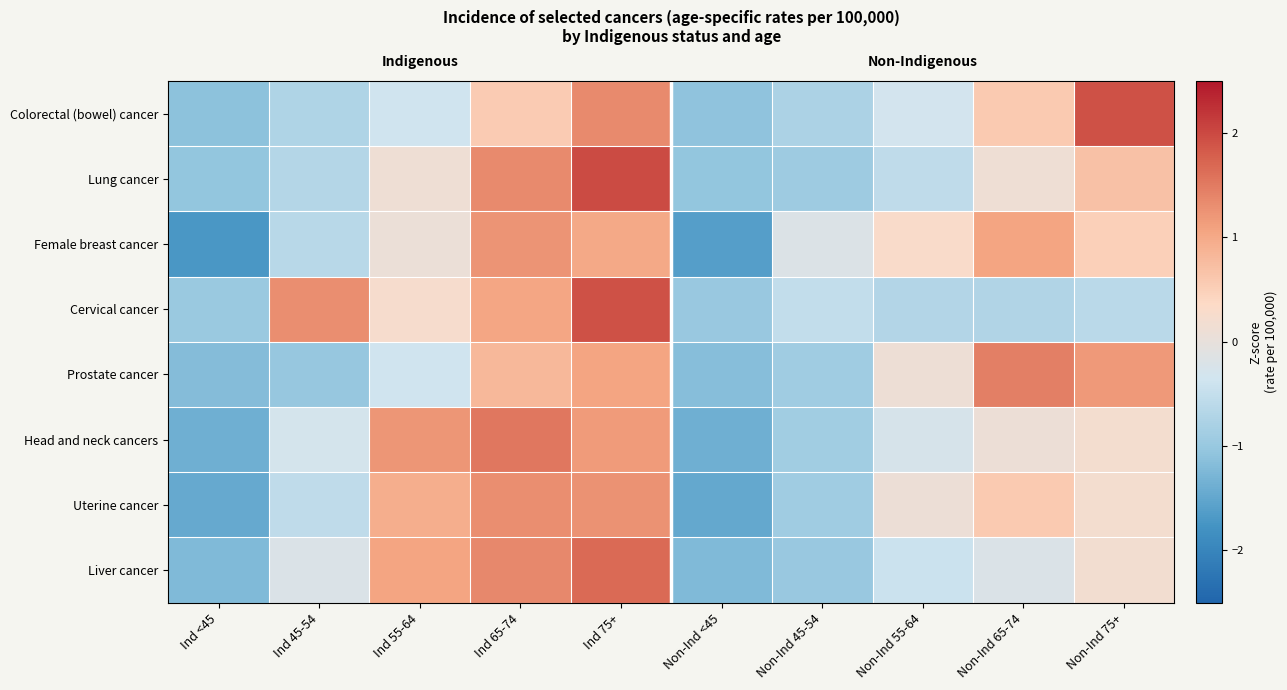

Reading right to left, transcribe all the data shown in this chart.

Colorectal (bowel) cancer: Non-Ind 75+=1.9	Non-Ind 65-74=0.6	Non-Ind 55-64=-0.3	Non-Ind 45-54=-0.8	Non-Ind <45=-1.1	Ind 75+=1.3	Ind 65-74=0.6	Ind 55-64=-0.4	Ind 45-54=-0.7	Ind <45=-1.1
Lung cancer: Non-Ind 75+=0.7	Non-Ind 65-74=0.1	Non-Ind 55-64=-0.6	Non-Ind 45-54=-0.9	Non-Ind <45=-1.0	Ind 75+=2.0	Ind 65-74=1.3	Ind 55-64=0.1	Ind 45-54=-0.7	Ind <45=-1.0
Female breast cancer: Non-Ind 75+=0.5	Non-Ind 65-74=1.1	Non-Ind 55-64=0.3	Non-Ind 45-54=-0.2	Non-Ind <45=-1.6	Ind 75+=1.0	Ind 65-74=1.2	Ind 55-64=0.1	Ind 45-54=-0.6	Ind <45=-1.7
Cervical cancer: Non-Ind 75+=-0.6	Non-Ind 65-74=-0.7	Non-Ind 55-64=-0.7	Non-Ind 45-54=-0.5	Non-Ind <45=-1.0	Ind 75+=1.9	Ind 65-74=1.0	Ind 55-64=0.2	Ind 45-54=1.3	Ind <45=-1.0
Prostate cancer: Non-Ind 75+=1.2	Non-Ind 65-74=1.5	Non-Ind 55-64=0.1	Non-Ind 45-54=-0.9	Non-Ind <45=-1.2	Ind 75+=1.1	Ind 65-74=0.8	Ind 55-64=-0.4	Ind 45-54=-1.0	Ind <45=-1.2
Head and neck cancers: Non-Ind 75+=0.2	Non-Ind 65-74=0.1	Non-Ind 55-64=-0.3	Non-Ind 45-54=-0.9	Non-Ind <45=-1.4	Ind 75+=1.2	Ind 65-74=1.5	Ind 55-64=1.2	Ind 45-54=-0.3	Ind <45=-1.4
Uterine cancer: Non-Ind 75+=0.2	Non-Ind 65-74=0.6	Non-Ind 55-64=0.1	Non-Ind 45-54=-0.9	Non-Ind <45=-1.5	Ind 75+=1.3	Ind 65-74=1.3	Ind 55-64=1.0	Ind 45-54=-0.6	Ind <45=-1.5
Liver cancer: Non-Ind 75+=0.2	Non-Ind 65-74=-0.2	Non-Ind 55-64=-0.4	Non-Ind 45-54=-1.0	Non-Ind <45=-1.2	Ind 75+=1.7	Ind 65-74=1.3	Ind 55-64=1.1	Ind 45-54=-0.2	Ind <45=-1.2